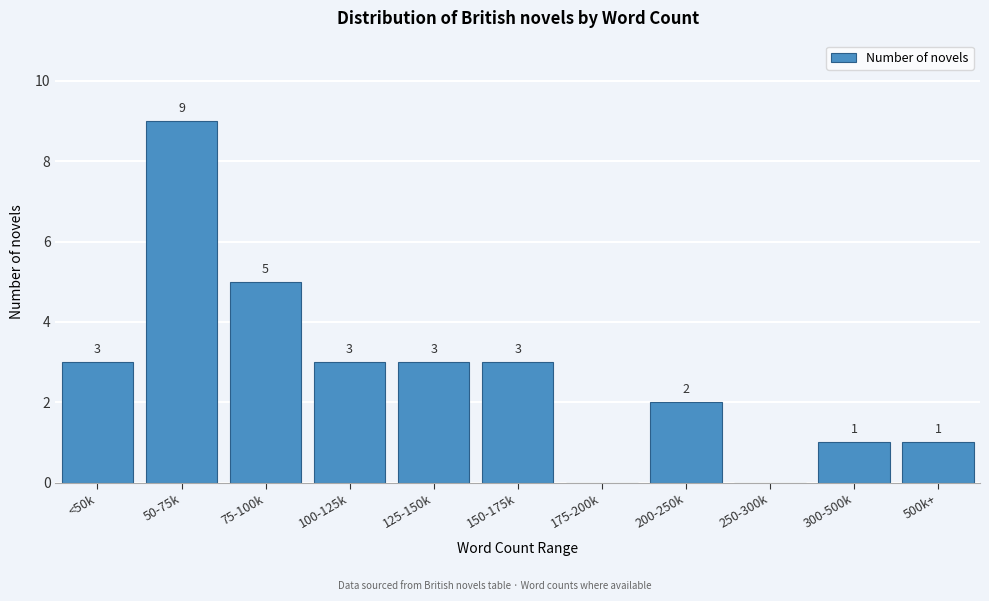

Reading right to left, what are all the values shown in this chart?

500k+=1	300-500k=1	250-300k=0	200-250k=2	175-200k=0	150-175k=3	125-150k=3	100-125k=3	75-100k=5	50-75k=9	<50k=3